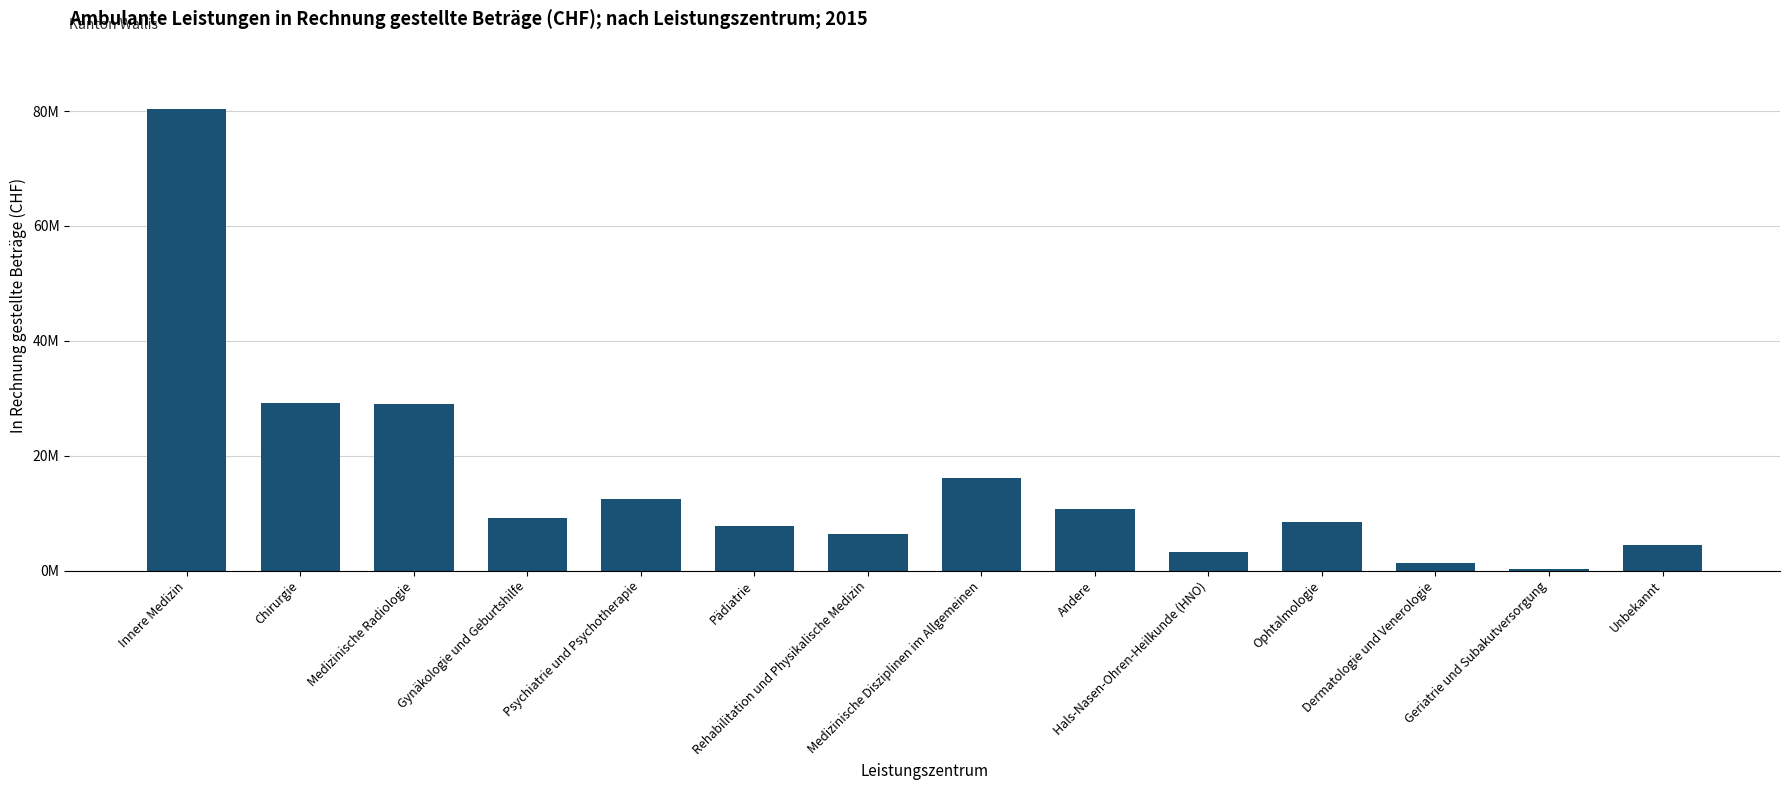

Reading left to right, transcribe all the data shown in this chart.

80342165.1	29218557.2	28977401.9	9178264.5	12458238.3	7793175.7	6308280.3	16187185.0	10771021.6	3237226.6	8426320.9	1291837.4	286724.0	4451768.4